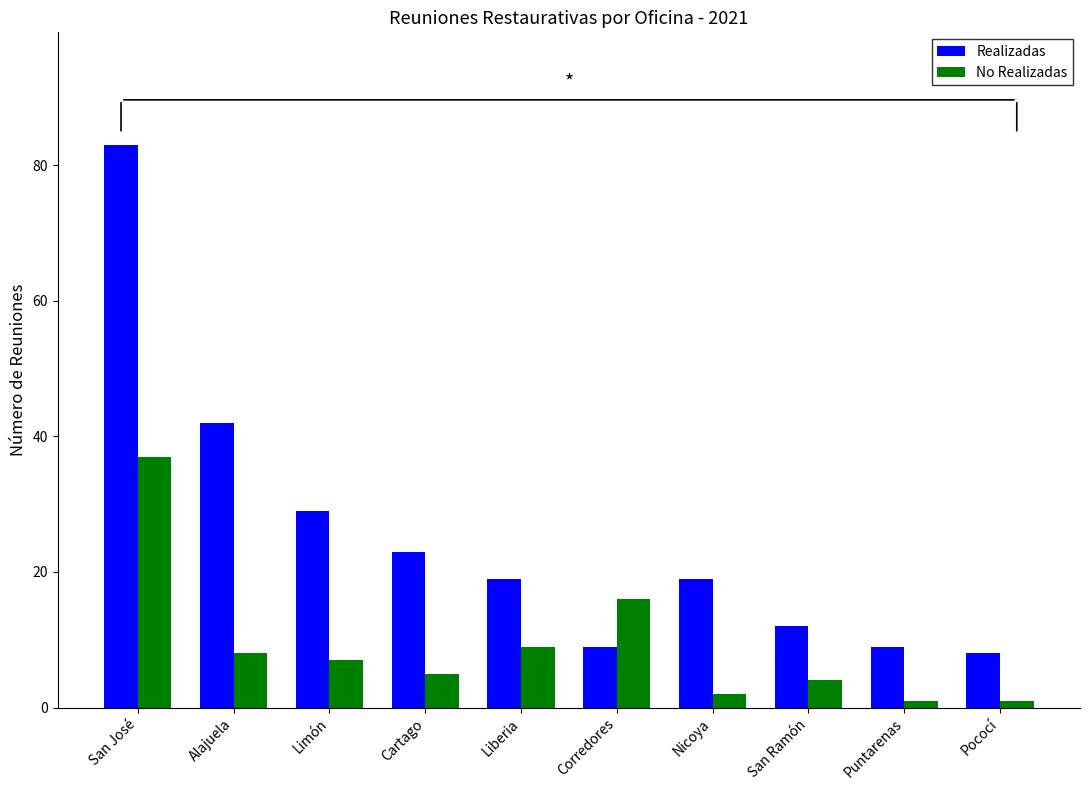

What is the maximum value shown in the chart?

83